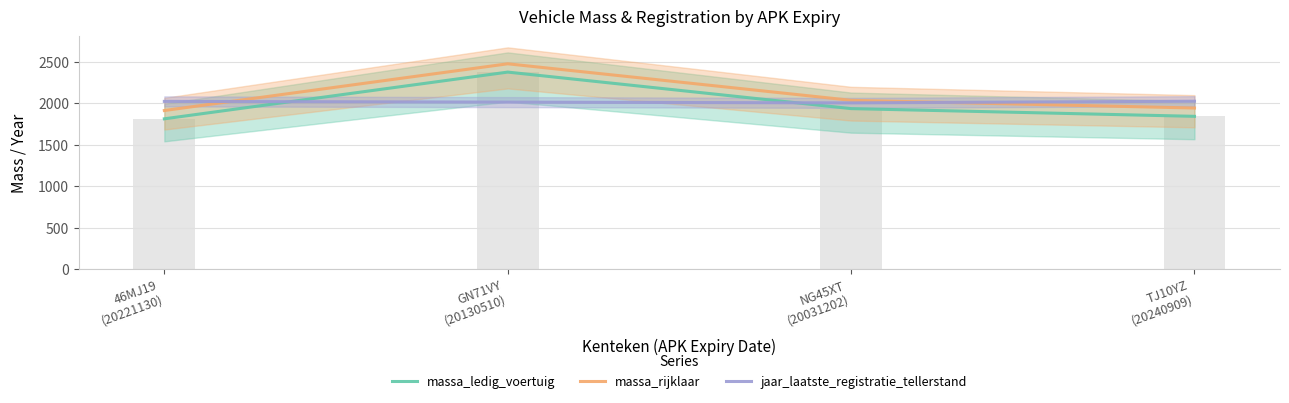

What is the difference between the second highest and minimum values in the massa_ledig_voertuig series?

123